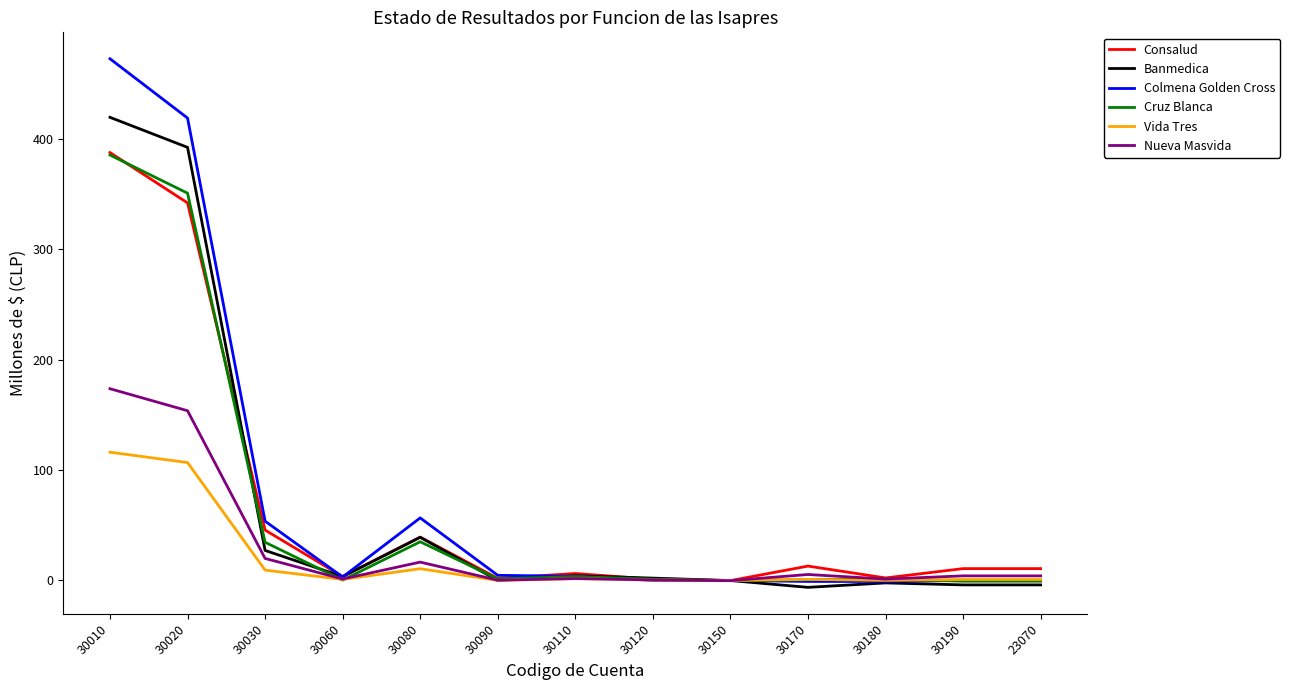

The value of Consalud at 30180 is 2.3. True or false?

True